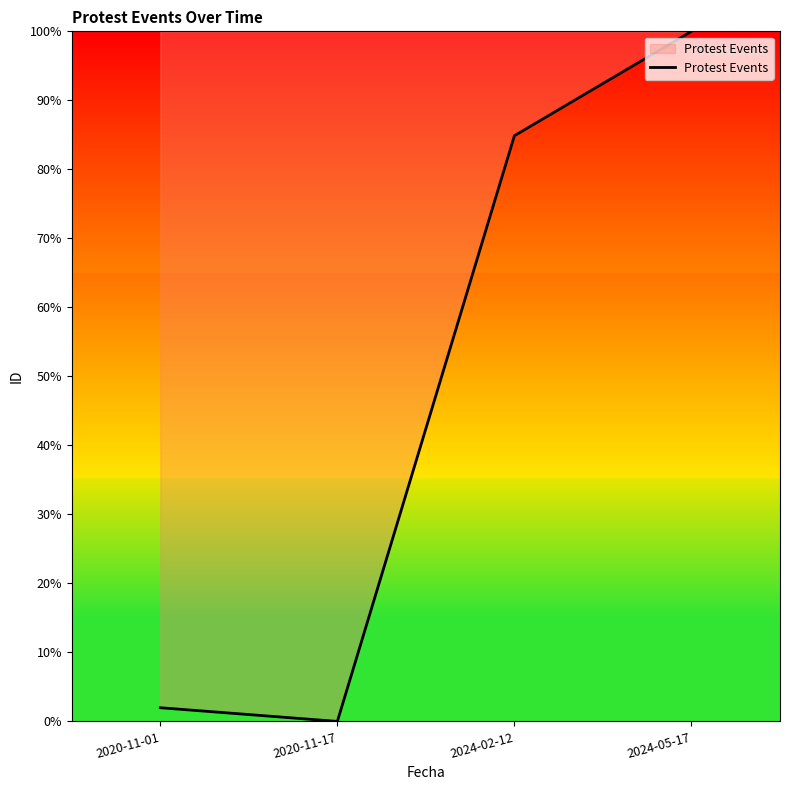

The chart shows a value of 0.0 at 2020-11-17. True or false?

True